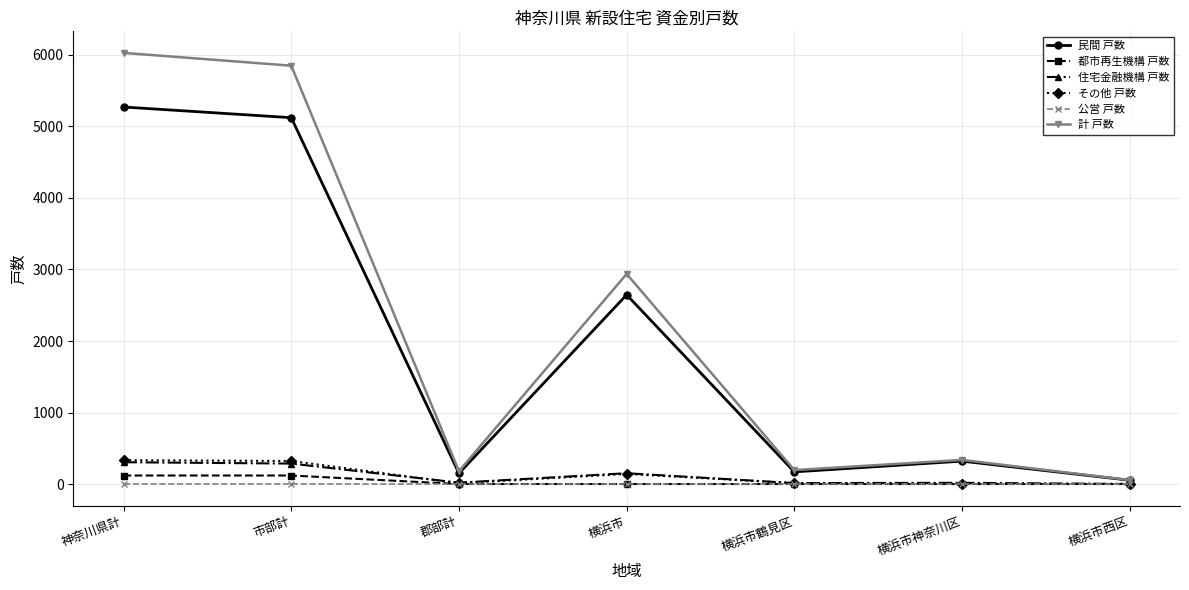

The 住宅金融機構 戸数 series shows 19 at 郡部計. True or false?

True